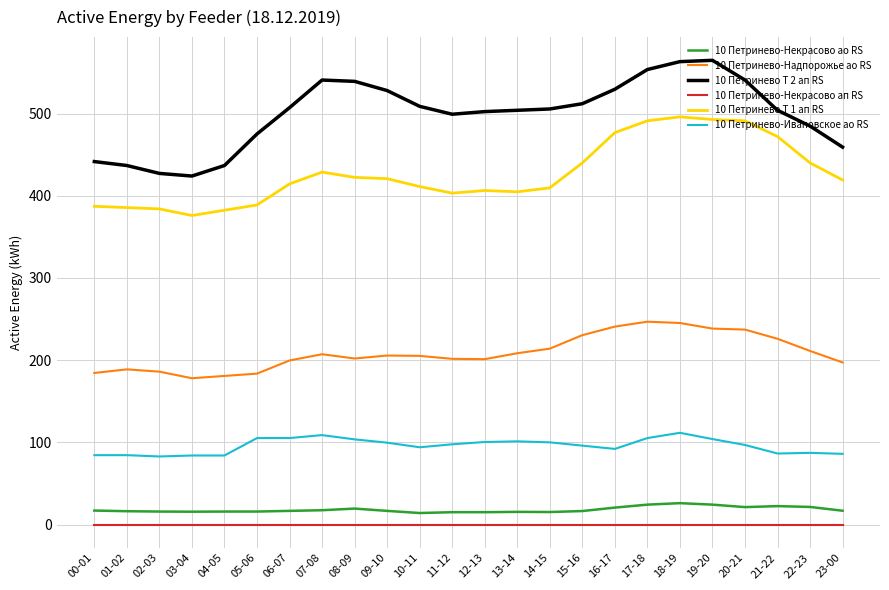

What is the greatest value displayed?

564.8